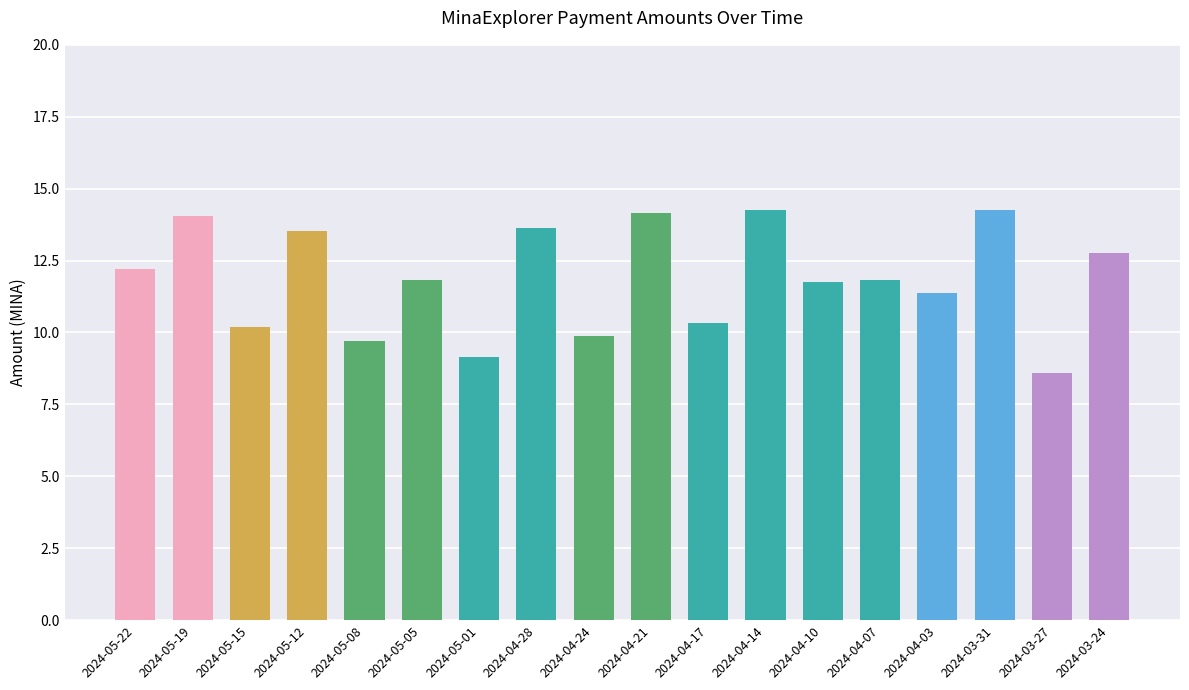

What is the value of the 18th bar from the left?

12.8